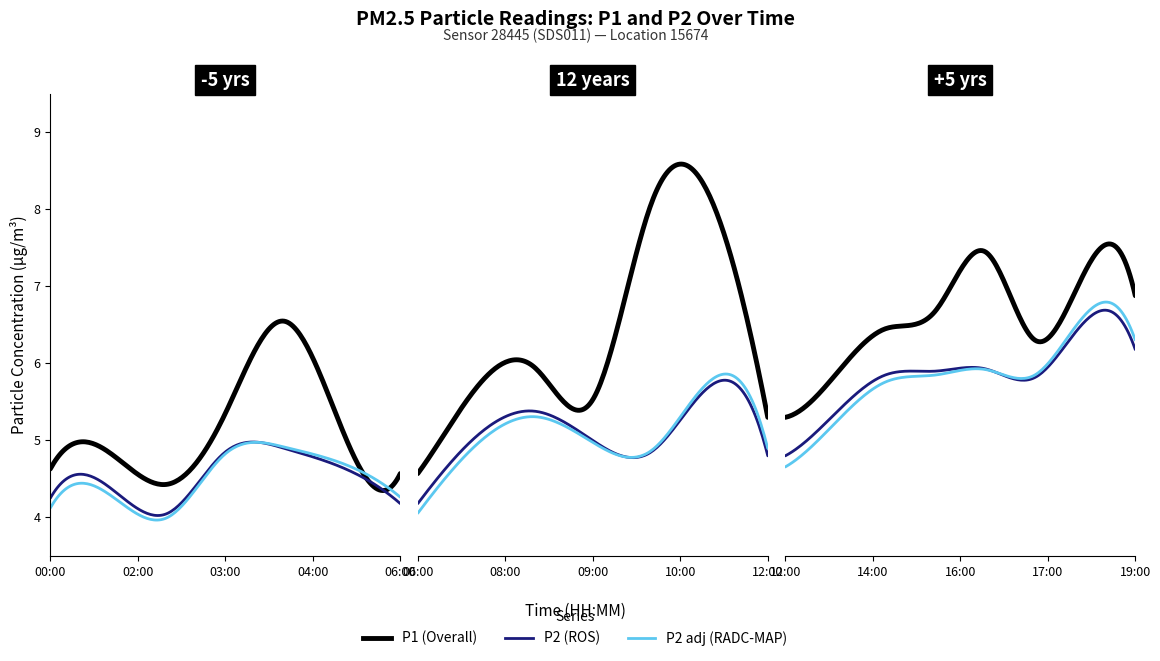

Rank the categories by P2 value from highest to lowest.

18:00, 19:00, 16:00, 15:00, 14:00, 17:00, 11:00, 08:00, 13:00, 07:00, 09:00, 04:00, 03:00, 10:00, 12:00, 05:00, 01:00, 00:00, 06:00, 02:00